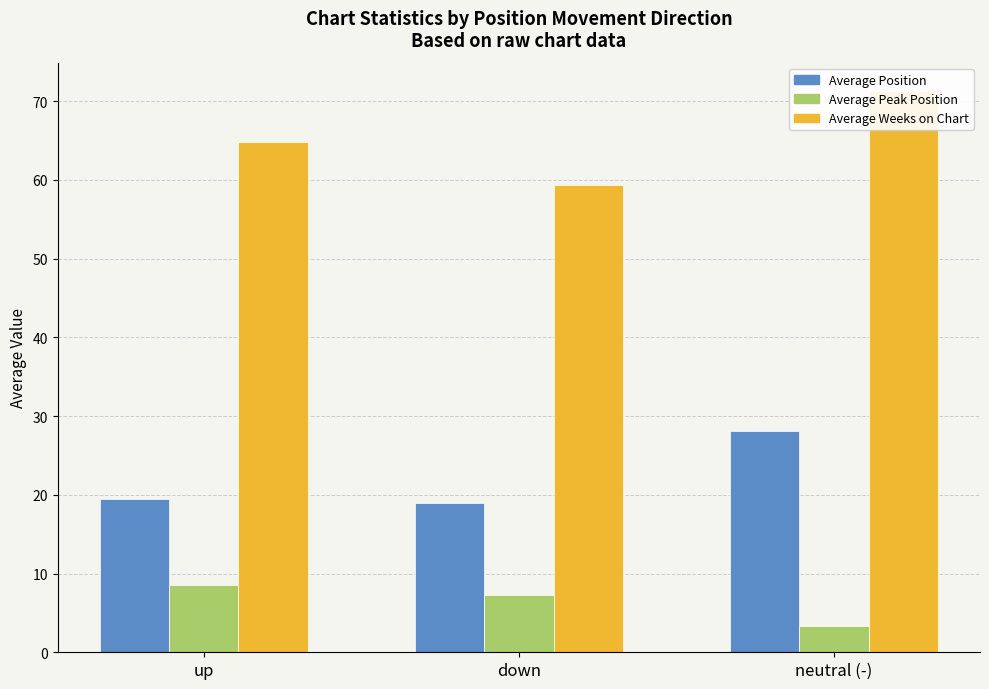

What is the difference between the highest and lowest values at down?

52.0